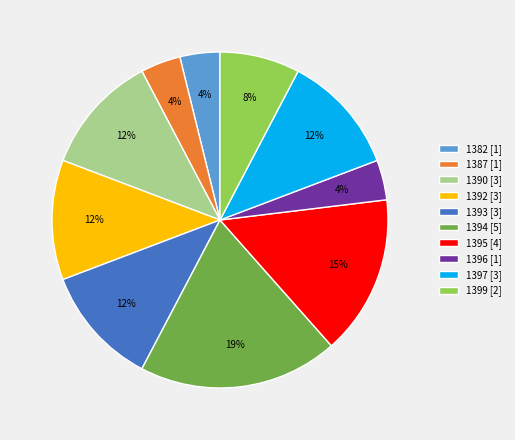

Combined, do 1387 and 1394 account for over 50%?

No